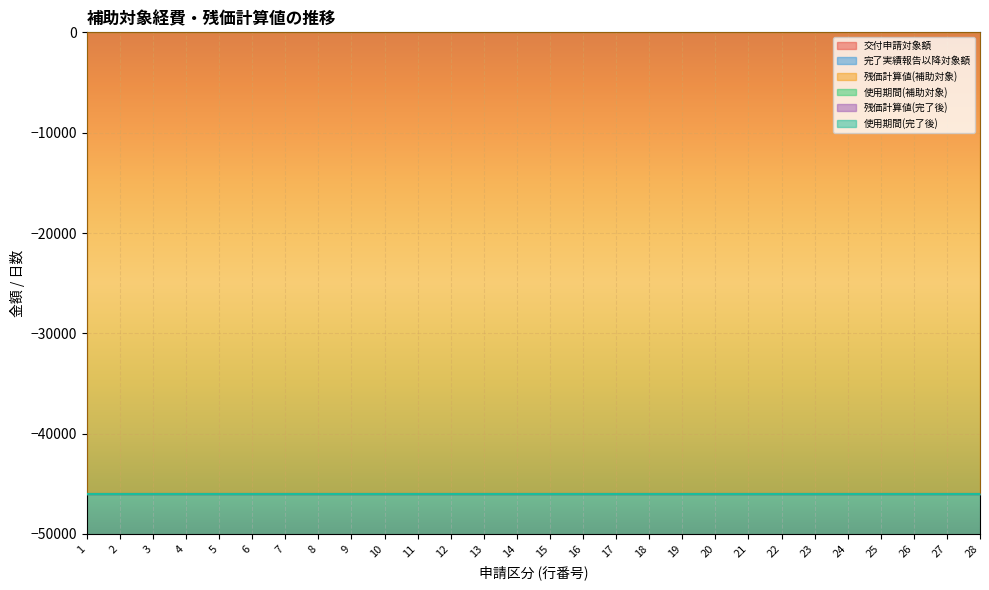

What is the sum of the 使用期間(完了後) values at 2 and 14?

2